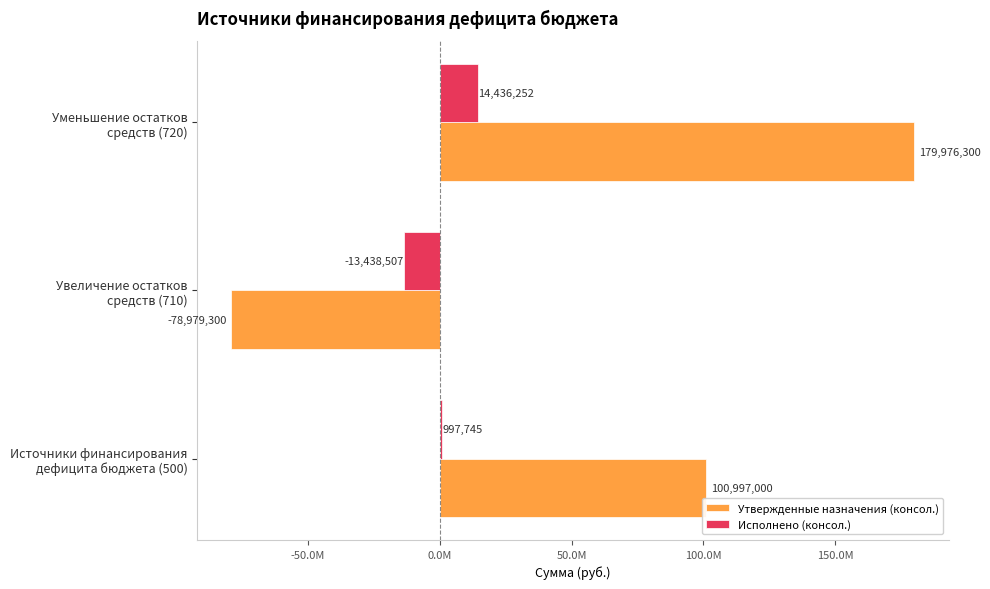

What are all the series names shown in the legend?

Утвержденные назначения (консол.), Исполнено (консол.)